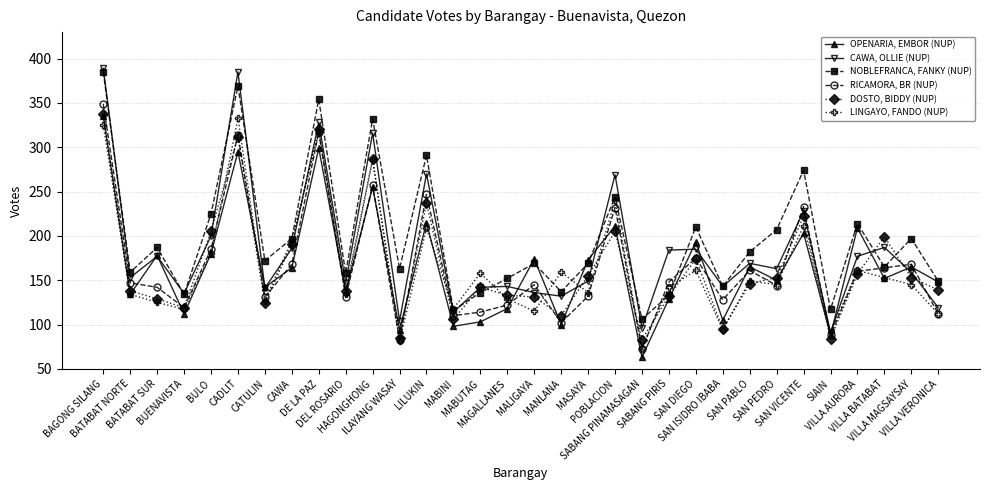

What is the greatest value displayed?

389